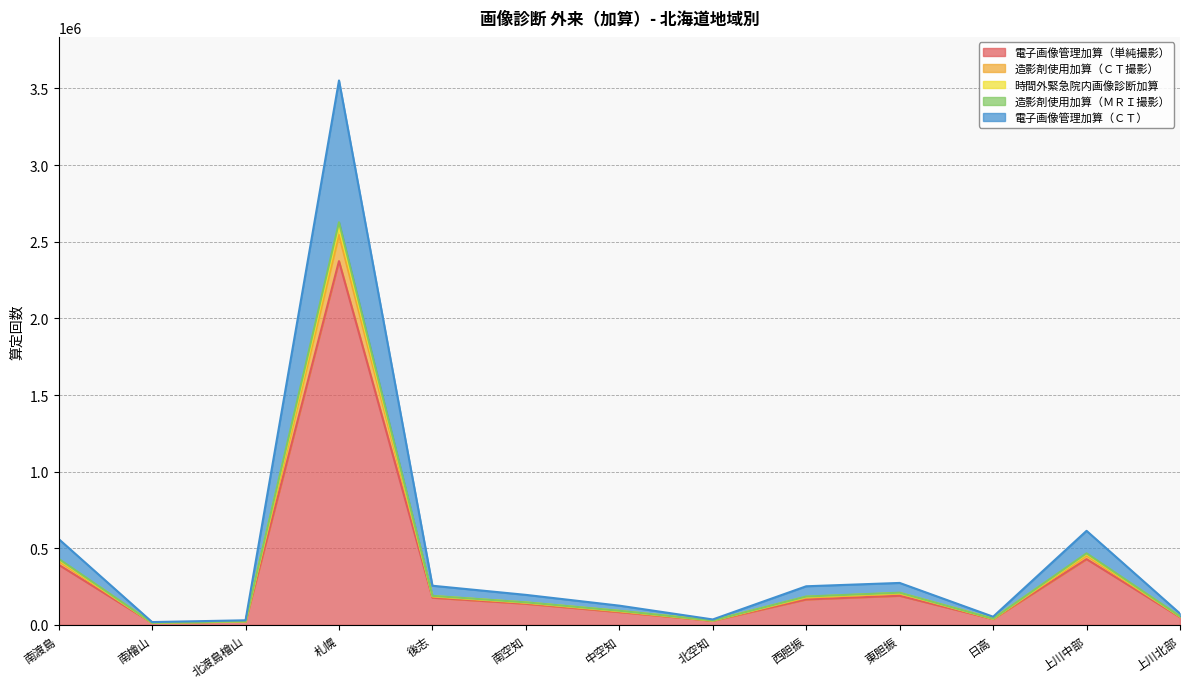

Where is 電子画像管理加算（単純撮影） nearest to the value 1193592?

上川中部